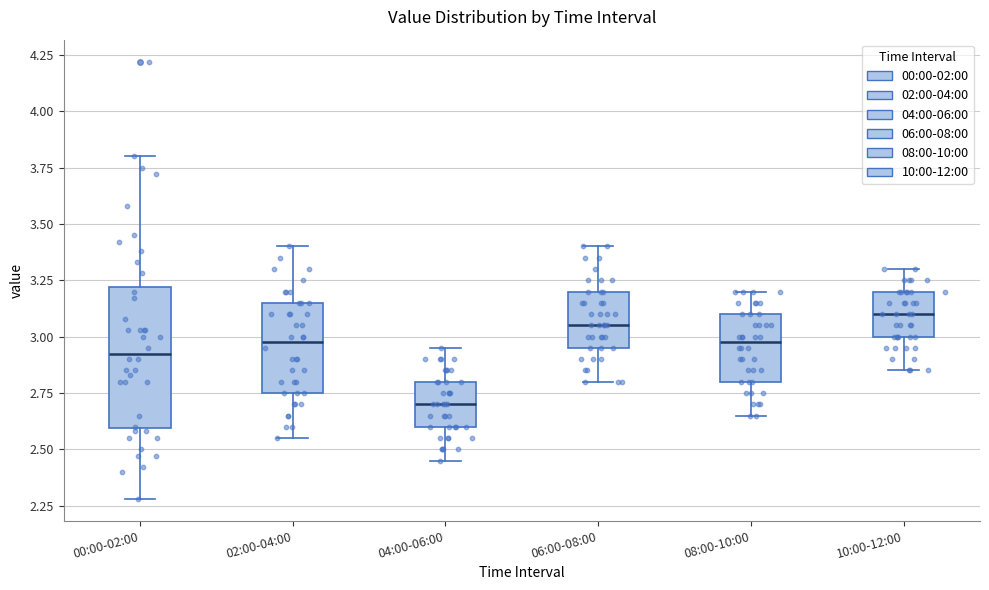

Comparing the boxes themselves (not the whiskers), which one is the tallest?

00:00-02:00